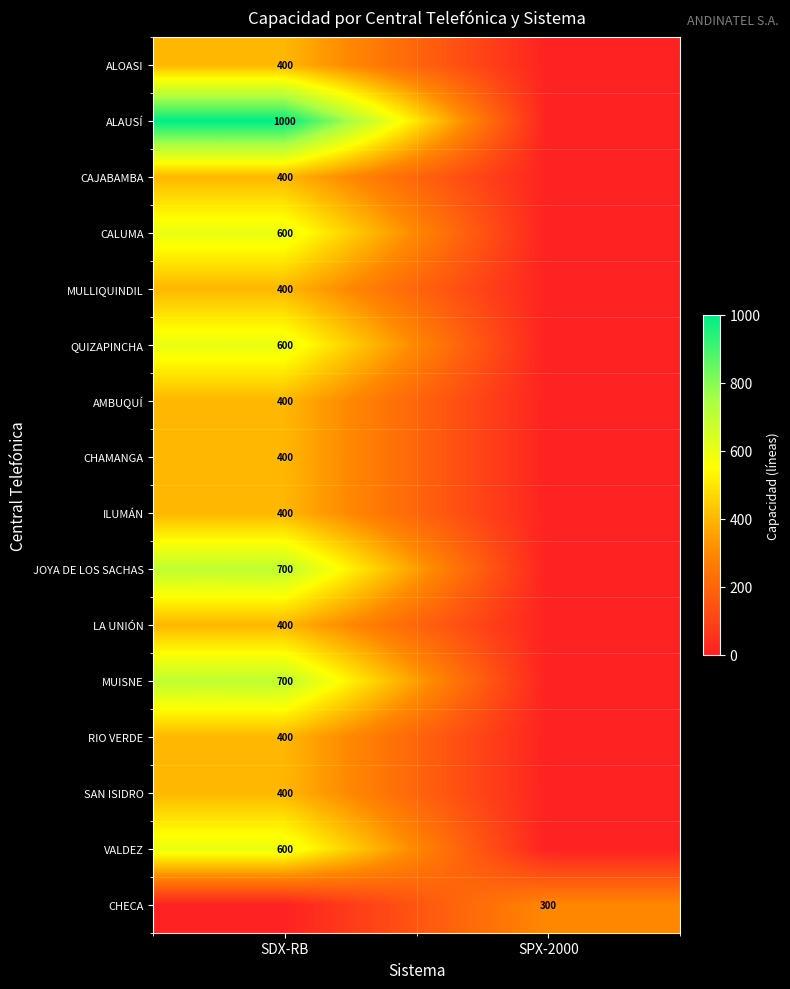

The MULLIQUINDIL series shows 711 at SDX-RB. True or false?

False